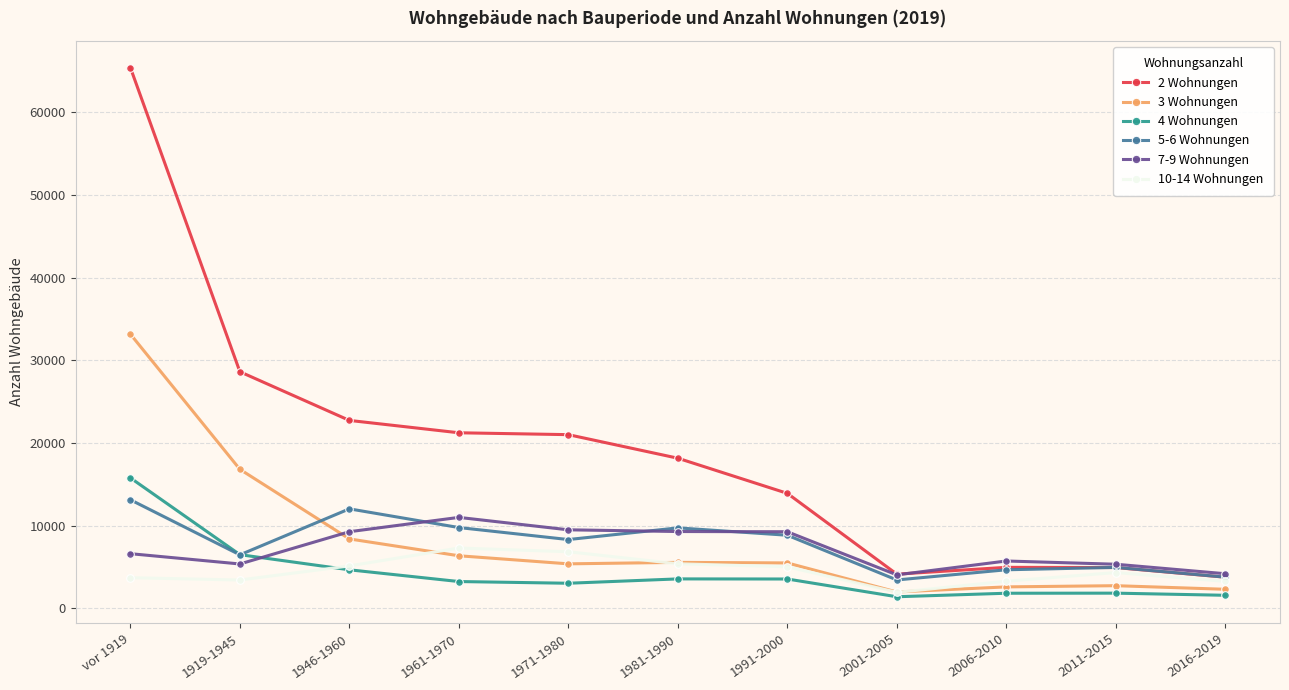

Where is the first local minimum for 5-6 Wohnungen?

1919-1945